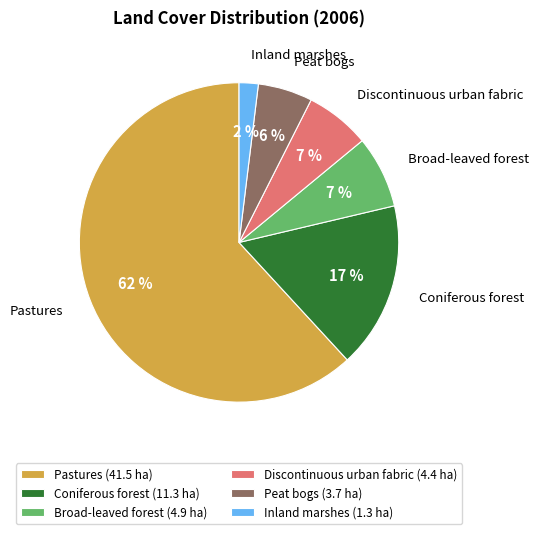

To the nearest percent, what is the average slice percentage?

17%